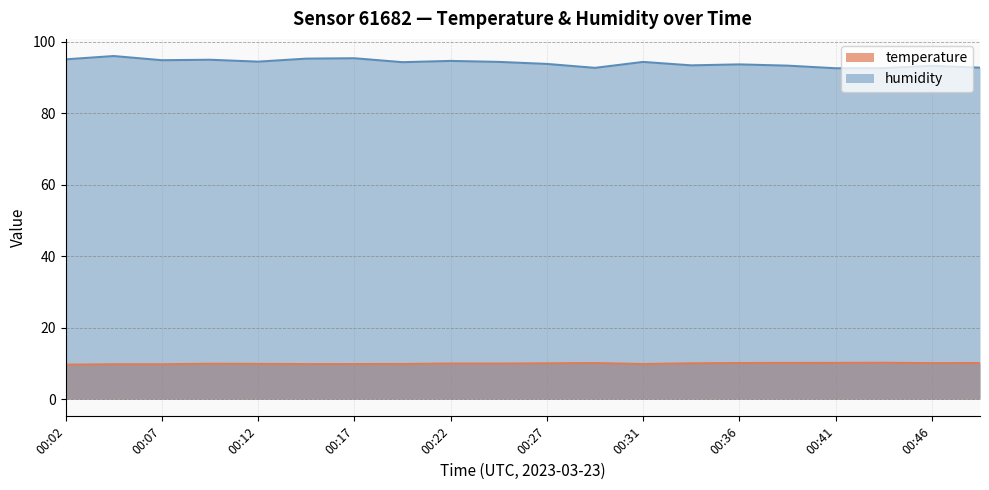

Which has a higher value, 00:09 or 00:31?

00:09